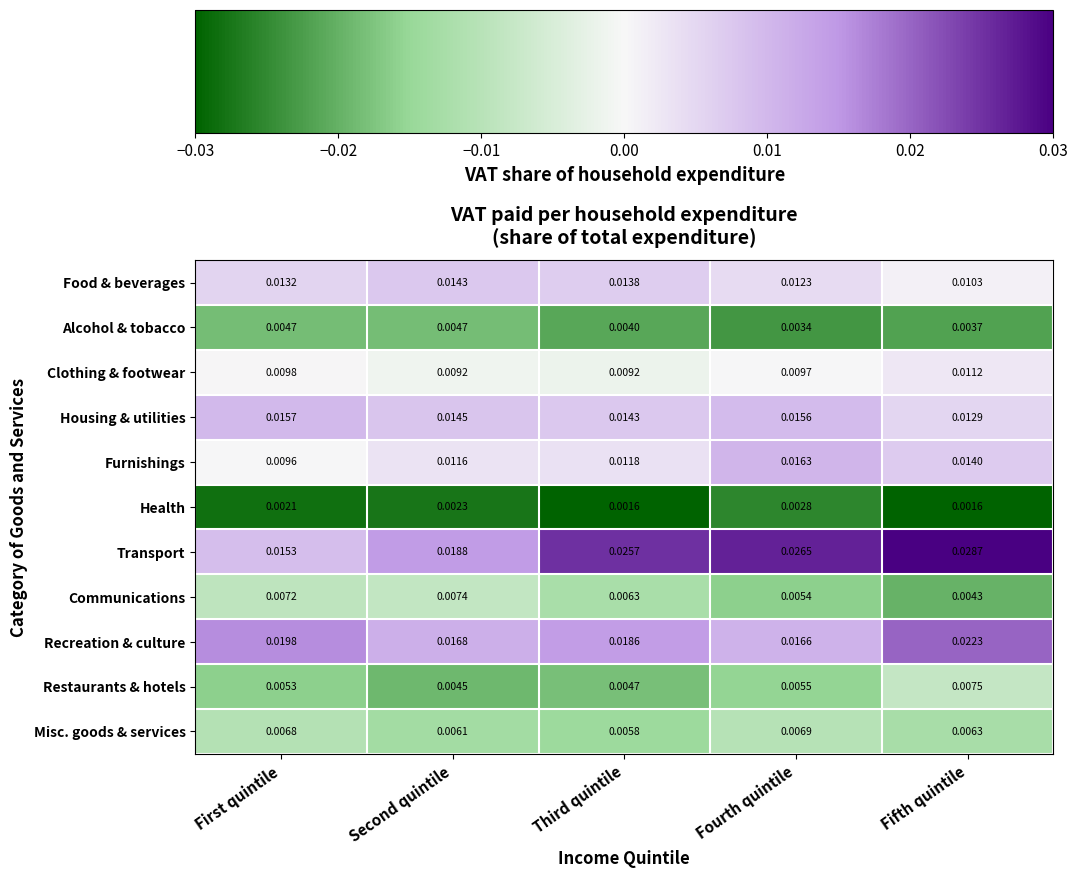

Which series has the widest spread of values?

Transport